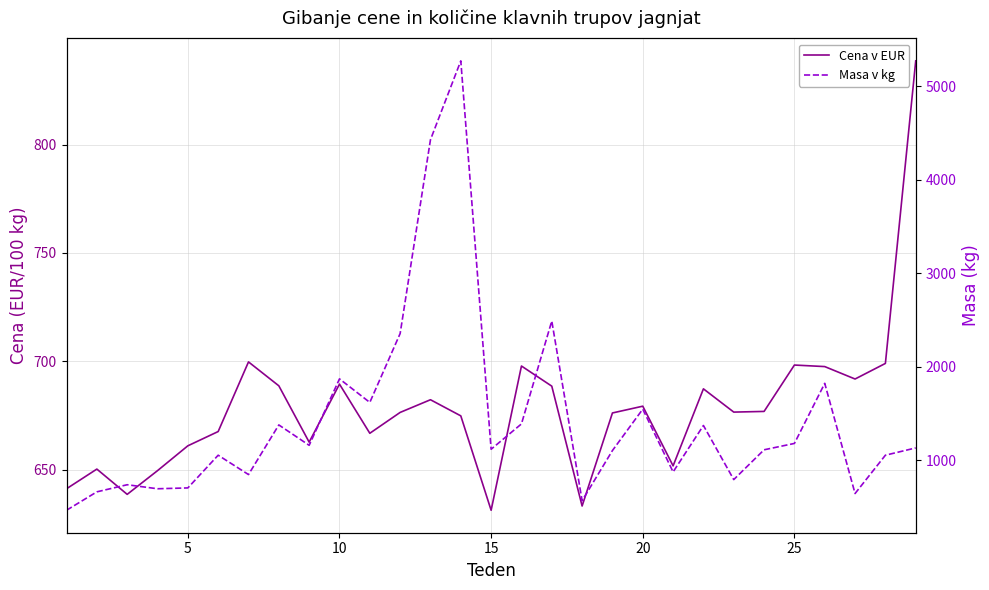

True or false: Masa v kg and Cena v EUR intersect in this chart.

True